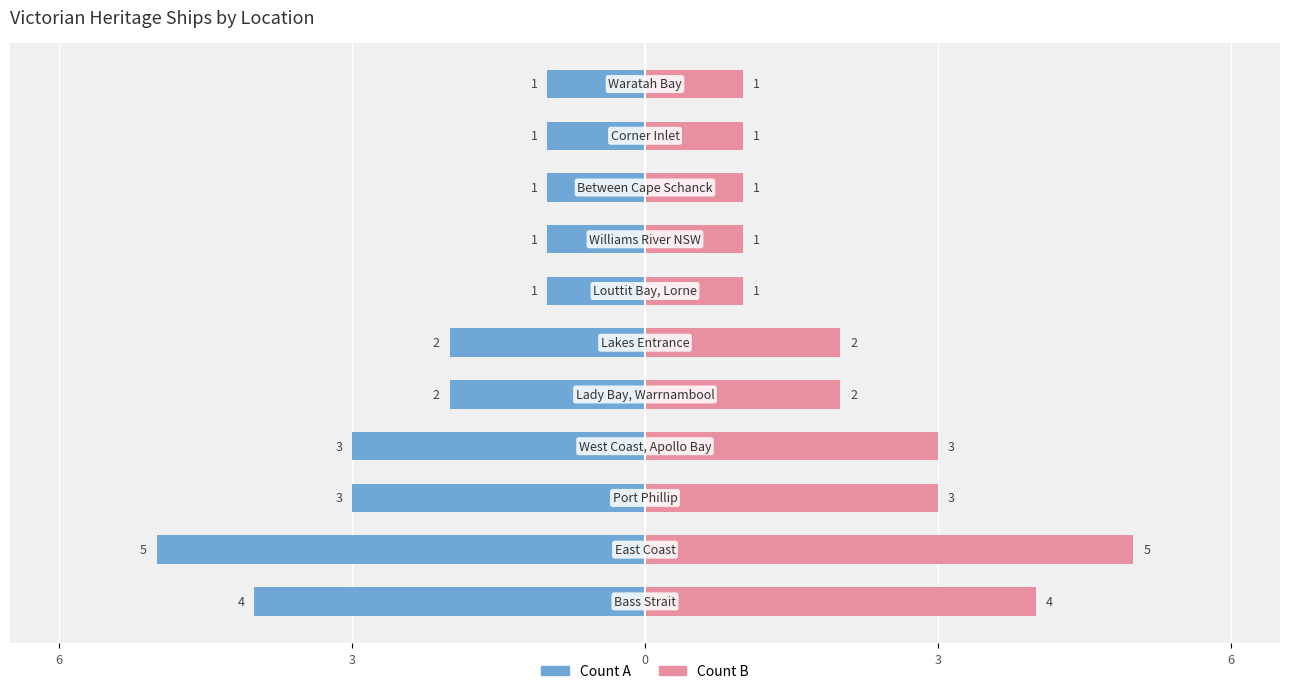

What are all the series names shown in the legend?

Count A, Count B